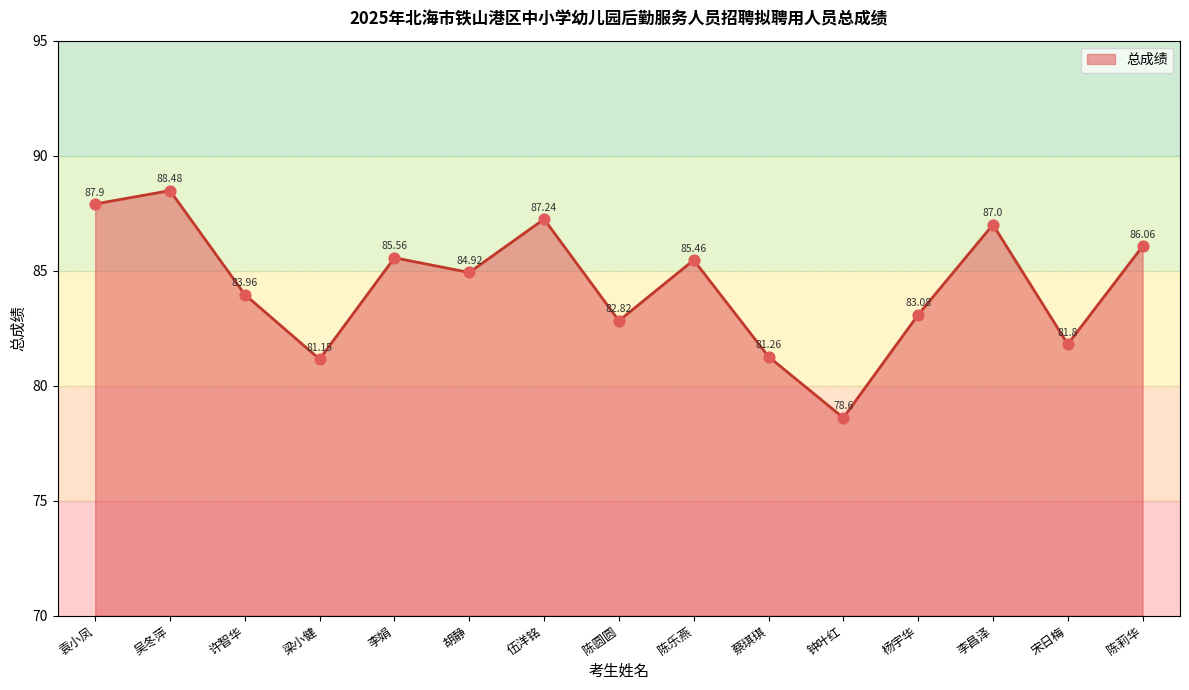

Between 陈莉华 and 许智华, which is larger?

陈莉华